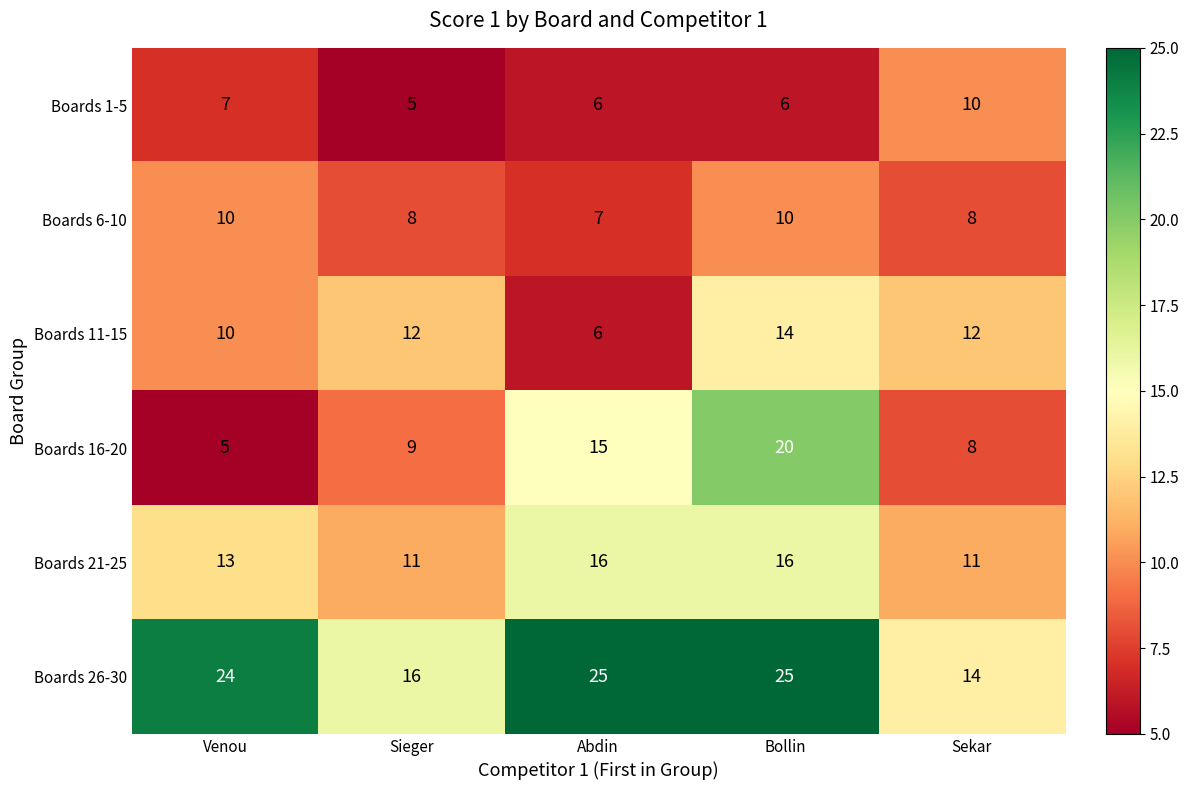

What is the difference between the highest and lowest values at Venou?

19